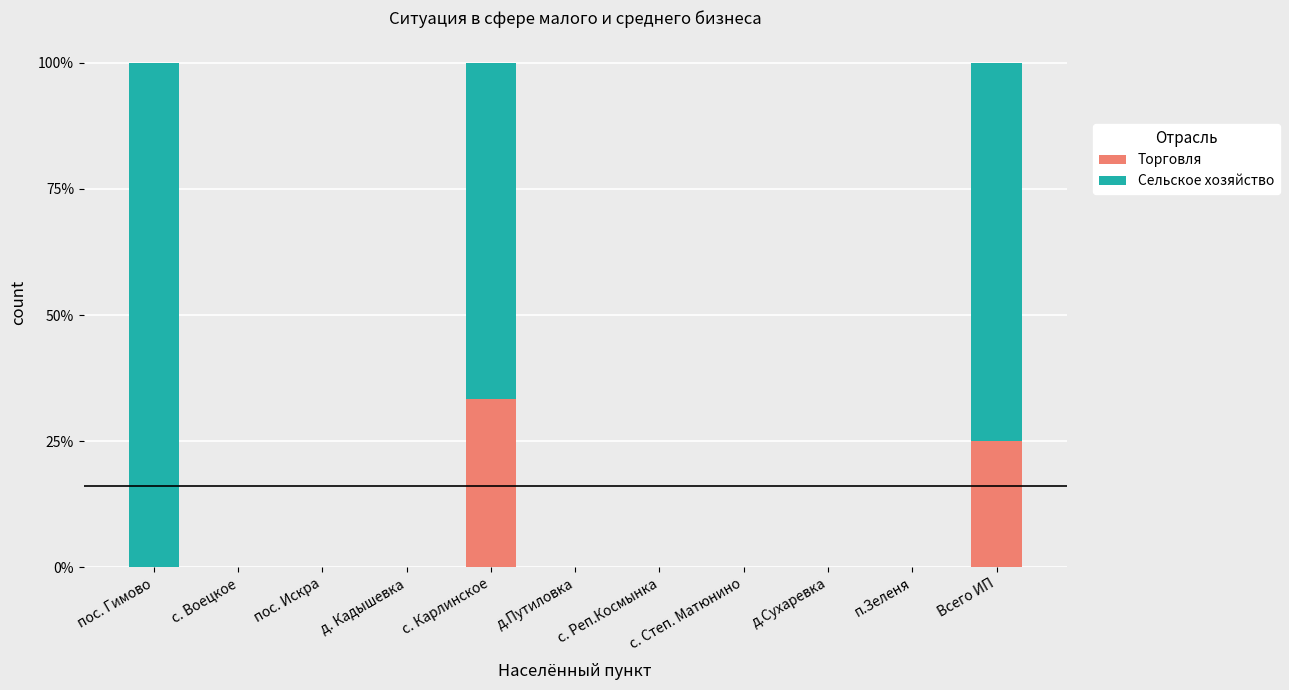

What are all the series names shown in the legend?

Торговля, Сельское хозяйство